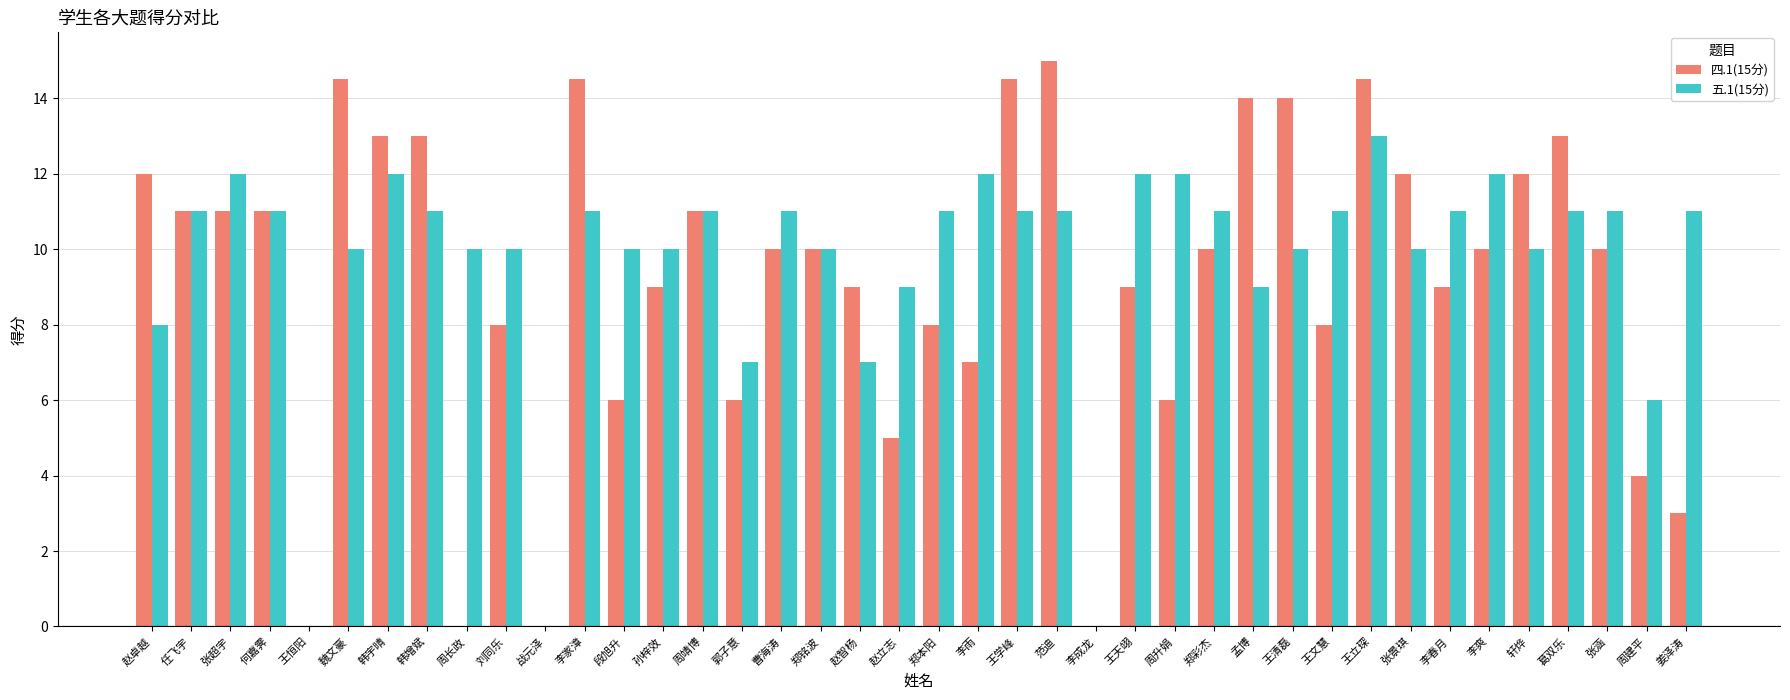

Between 刘同乐 and 周靖博, which series saw the biggest shift?

四.1(15分)